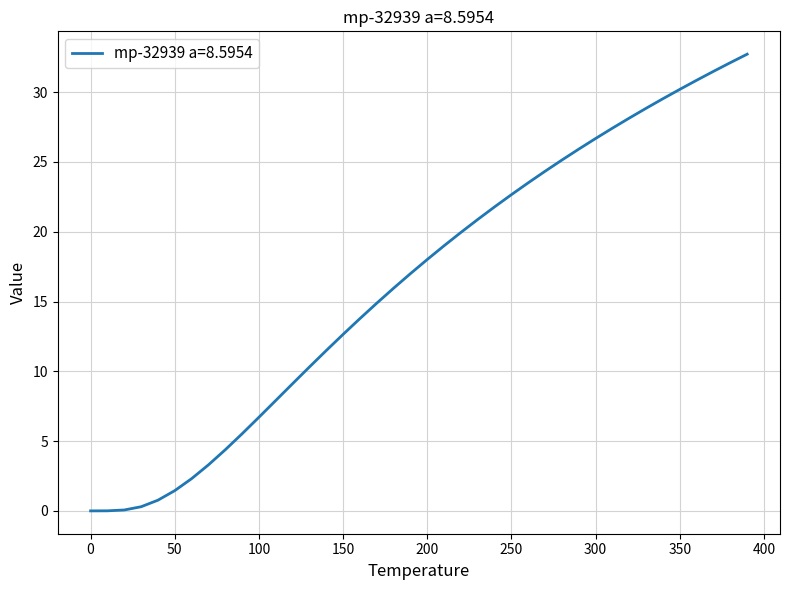

What is the difference between the maximum and minimum values?

32.7